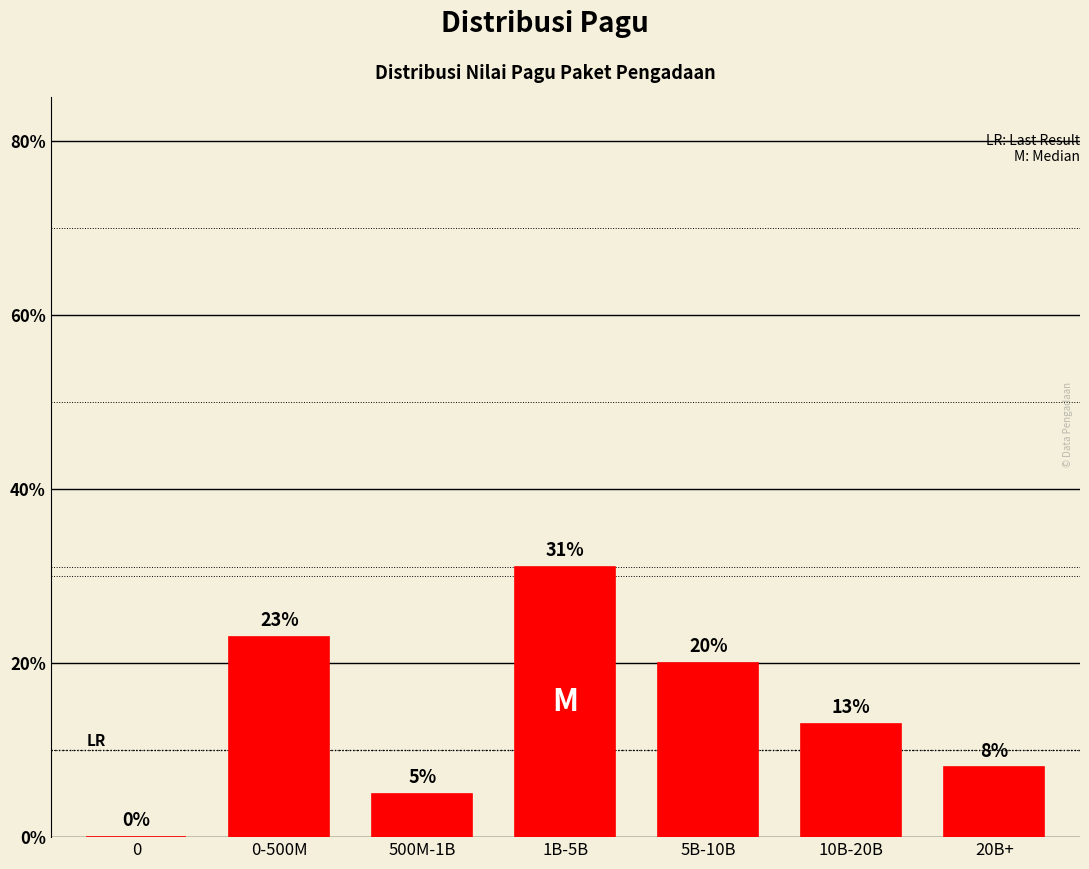

Reading left to right, extract all data points from this chart.

0=0	0-500M=23	500M-1B=5	1B-5B=31	5B-10B=20	10B-20B=13	20B+=8